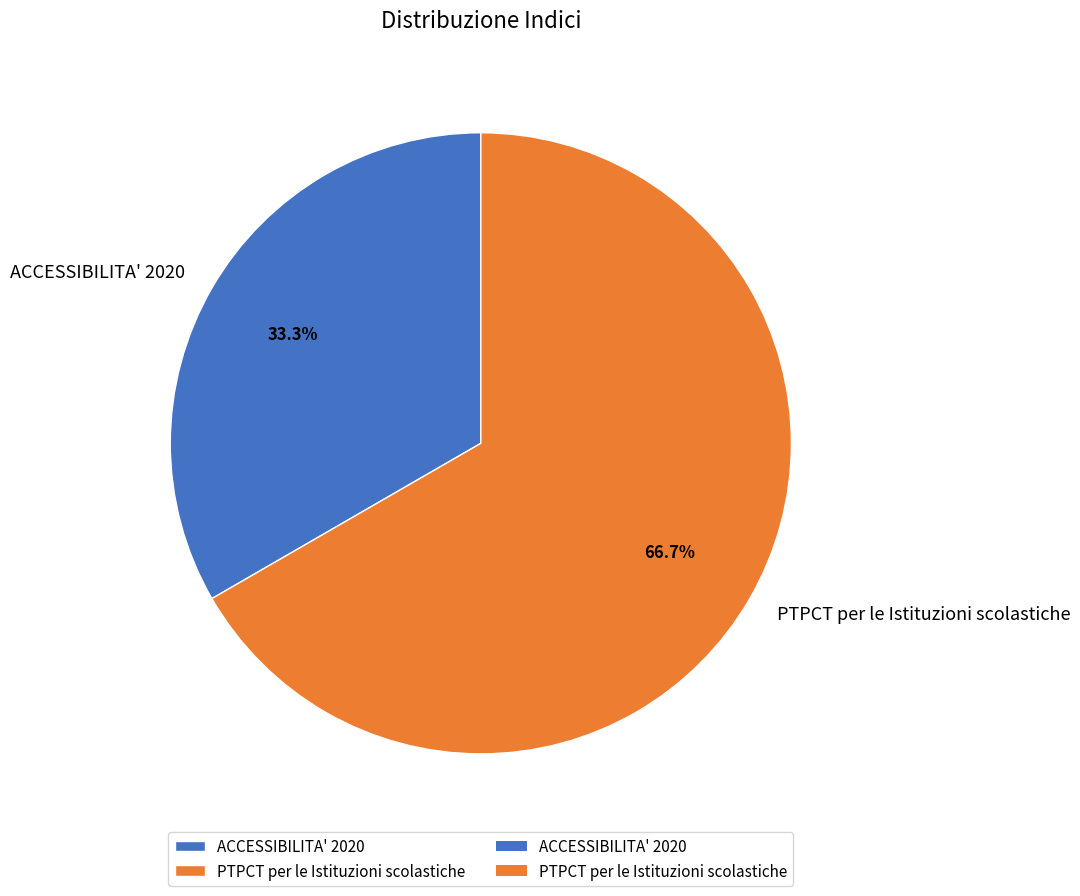

To the nearest percent, what is the difference between the largest and smallest slice percentages?

33%